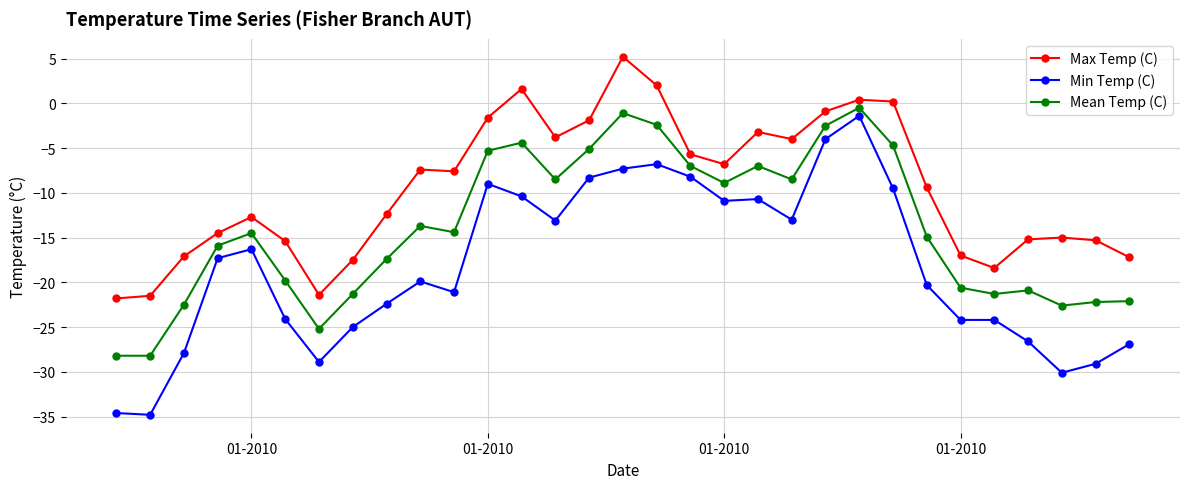

Which series has the largest total across all categories?

Max Temp (C)